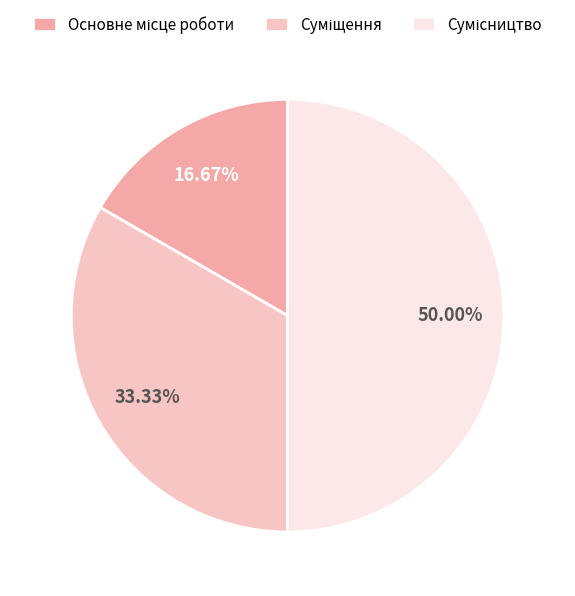

Does Сумісництво account for over 50% of the chart?

No